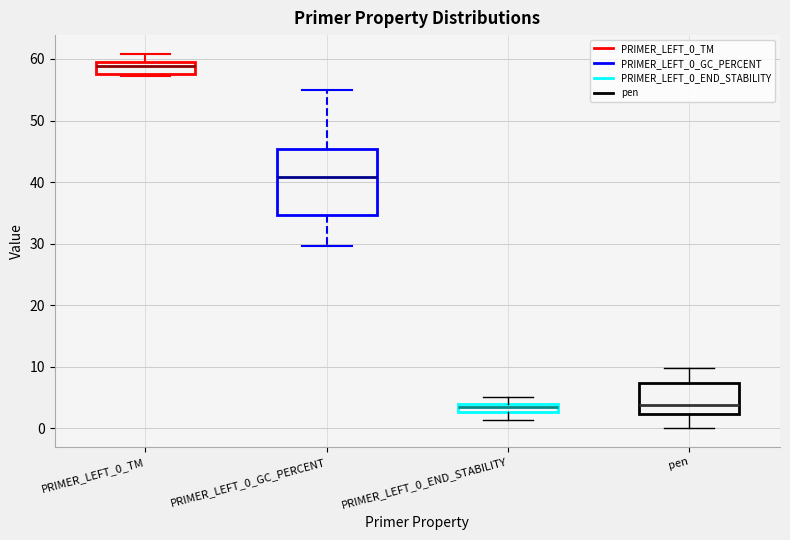

Which box is the tallest, from its lower edge to its upper edge?

PRIMER_LEFT_0_GC_PERCENT